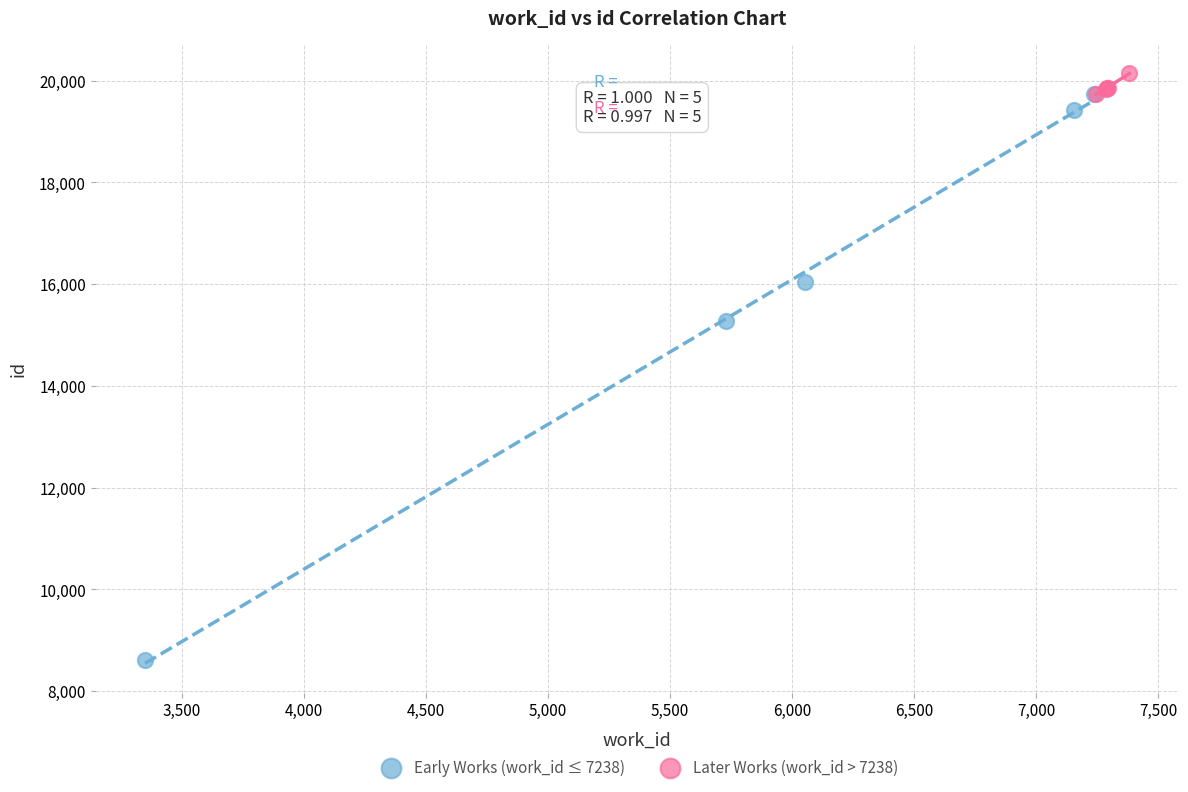

Which series has the largest Y range (max minus min)?

Early Works (work_id ≤ 7238)